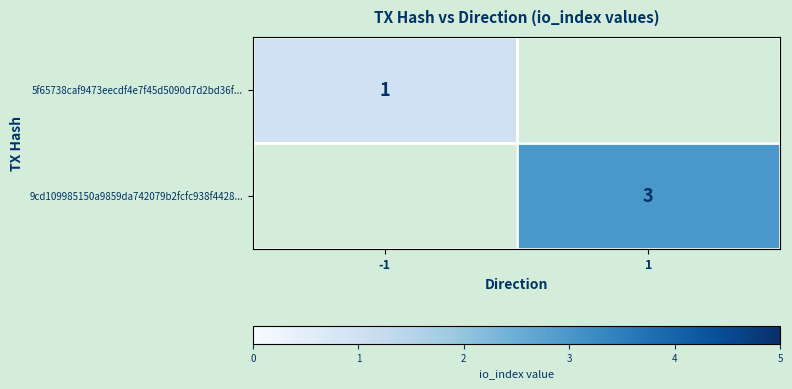

What is the minimum value shown in the chart?

1.0